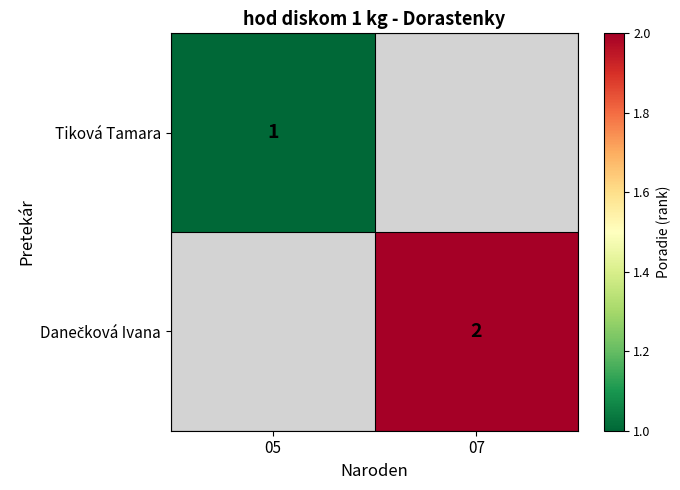

The value of Tiková Tamara at 05 is 1. True or false?

True